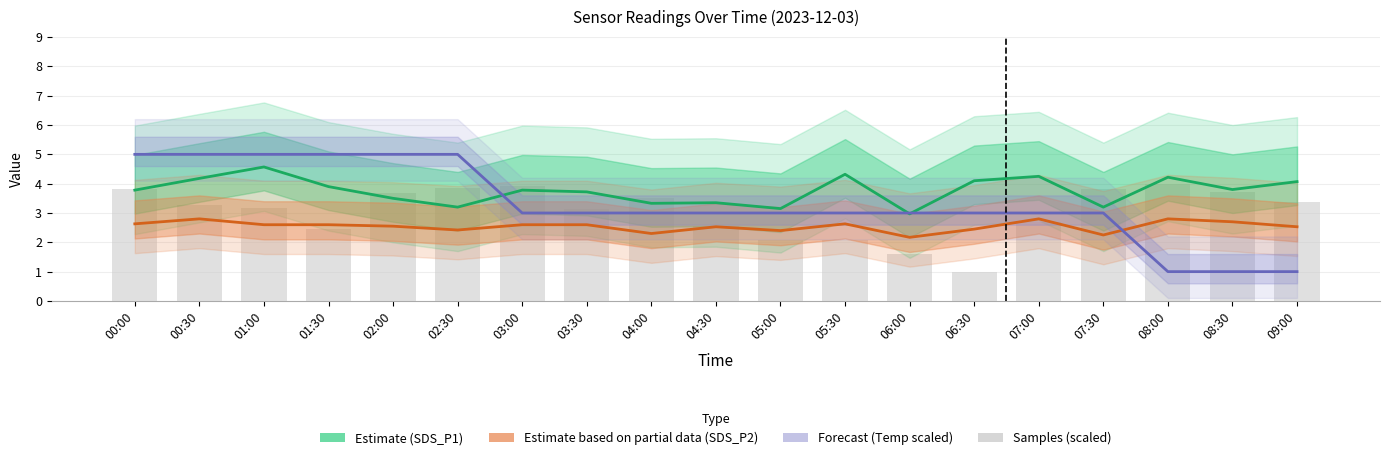

Reading right to left, extract all data points from this chart.

SDS_P1 (Estimate): 09:00=4.1	08:30=3.8	08:00=4.2	07:30=3.2	07:00=4.2	06:30=4.1	06:00=3.0	05:30=4.3	05:00=3.1	04:30=3.4	04:00=3.3	03:30=3.7	03:00=3.8	02:30=3.2	02:00=3.5	01:30=3.9	01:00=4.6	00:30=4.2	00:00=3.8
SDS_P2 (Partial): 09:00=2.5	08:30=2.7	08:00=2.8	07:30=2.2	07:00=2.8	06:30=2.5	06:00=2.2	05:30=2.6	05:00=2.4	04:30=2.5	04:00=2.3	03:30=2.6	03:00=2.6	02:30=2.4	02:00=2.5	01:30=2.6	01:00=2.6	00:30=2.8	00:00=2.6
Temp (Forecast): 09:00=1.0	08:30=1.0	08:00=1.0	07:30=3.0	07:00=3.0	06:30=3.0	06:00=3.0	05:30=3.0	05:00=3.0	04:30=3.0	04:00=3.0	03:30=3.0	03:00=3.0	02:30=5.0	02:00=5.0	01:30=5.0	01:00=5.0	00:30=5.0	00:00=5.0
Samples (scaled): 09:00=3.4	08:30=3.7	08:00=4.0	07:30=3.8	07:00=2.7	06:30=1.0	06:00=1.6	05:30=2.1	05:00=2.1	04:30=2.6	04:00=3.5	03:30=3.1	03:00=3.9	02:30=3.9	02:00=3.7	01:30=2.5	01:00=3.2	00:30=3.3	00:00=3.8